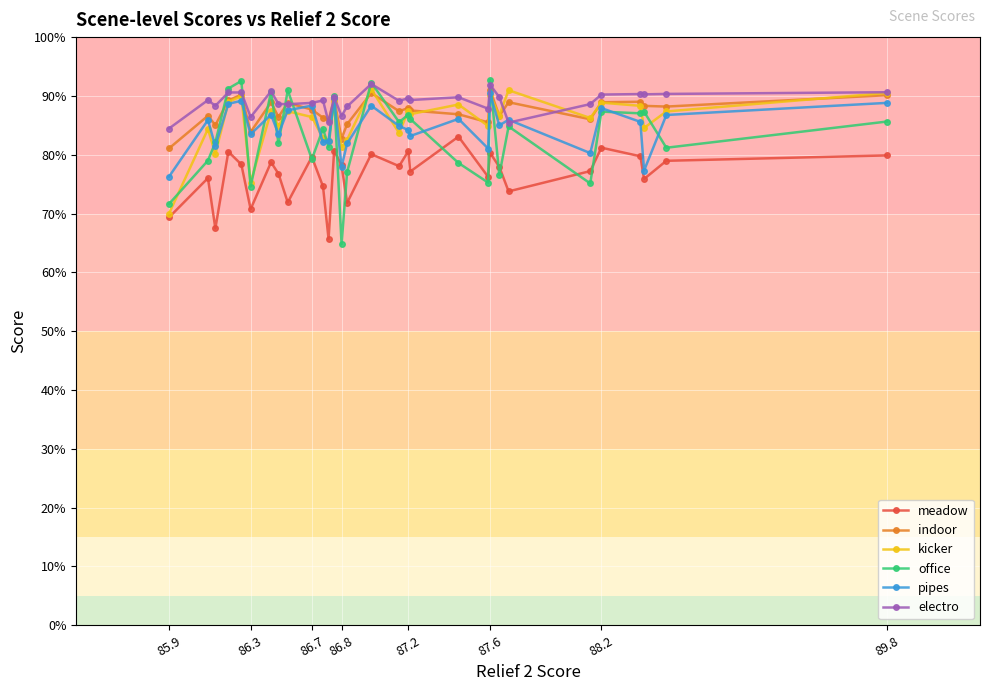

Which series has the largest total across all categories?

electro